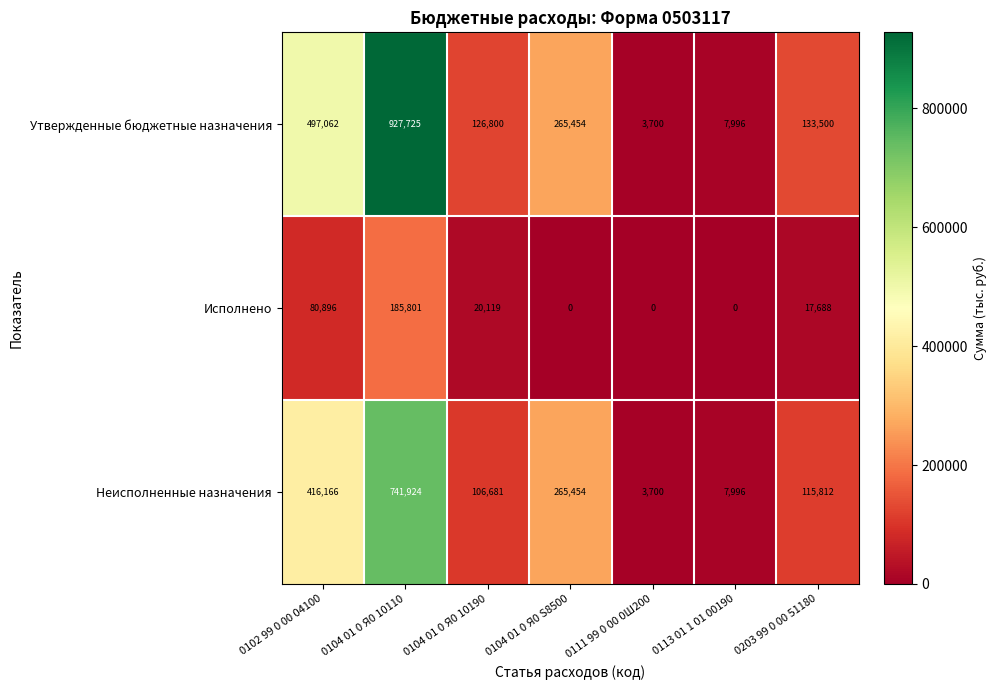

What is the maximum value shown in the chart?

927725